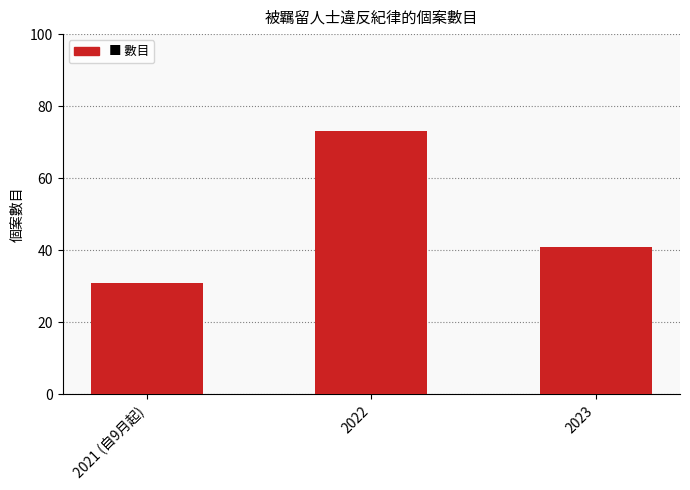

Count the number of categories in the chart.

3